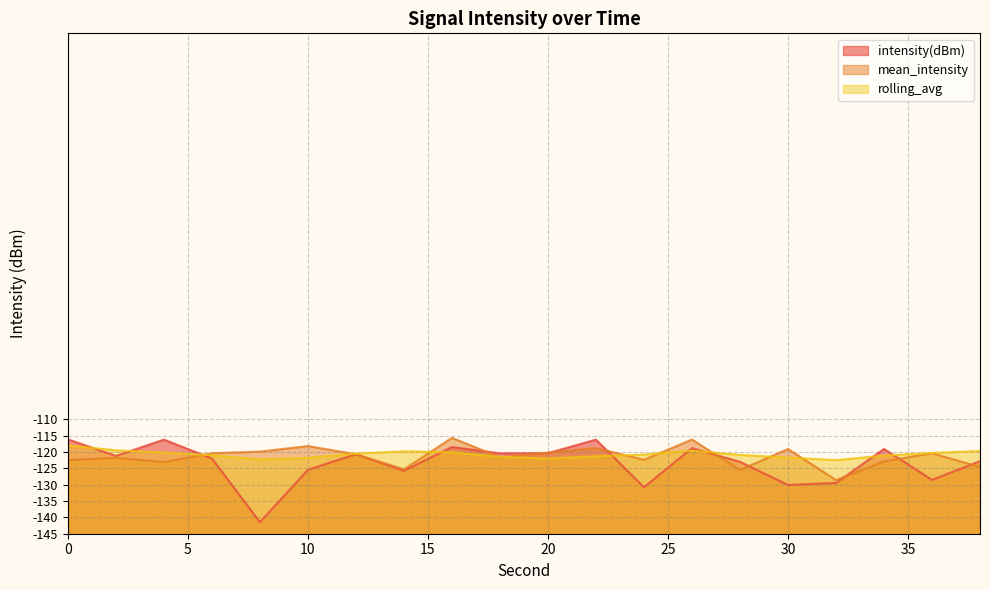

Reading left to right, what are all the values shown in this chart?

intensity(dBm): 0=28.9	2=23.8	4=28.8	6=23.0	8=3.5	10=19.5	12=24.3	14=19.2	16=26.5	18=24.6	20=24.6	22=28.8	24=14.2	26=26.2	28=22.0	30=14.9	32=15.5	34=25.9	36=16.5	38=22.2
mean_intensity: 0=22.5	2=23.2	4=21.9	6=24.6	8=25.1	10=26.8	12=24.3	14=19.7	16=29.3	18=23.4	20=24.8	22=26.2	24=22.6	26=28.8	28=19.5	30=25.9	32=16.4	34=22.1	36=24.6	38=20.4
rolling_avg: 0=27.0	2=25.5	4=24.8	6=24.0	8=22.7	10=23.2	12=24.5	14=25.2	16=24.9	18=23.5	20=23.0	22=23.7	24=24.2	26=25.4	28=24.1	30=23.3	32=22.5	34=23.9	36=24.7	38=25.3